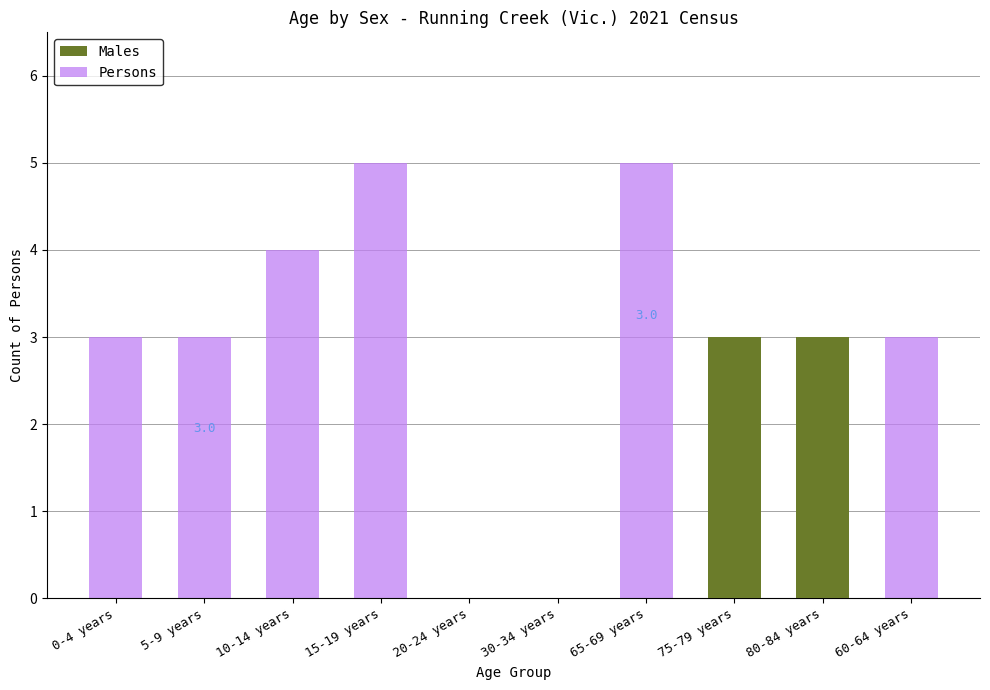

What position from the left is 5-9 years?

2